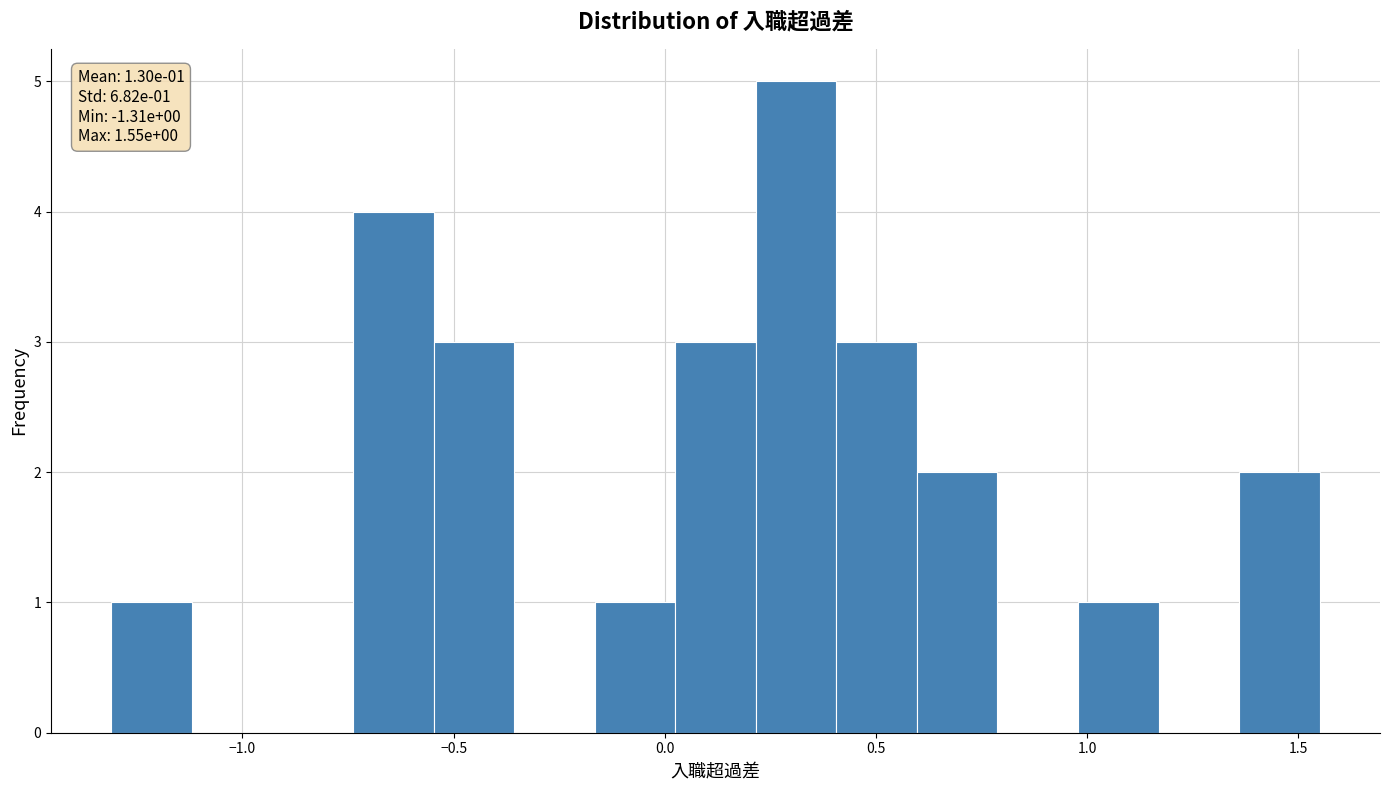

Read against the x-axis, roughly where is the centre of the tallest bar?

0.30